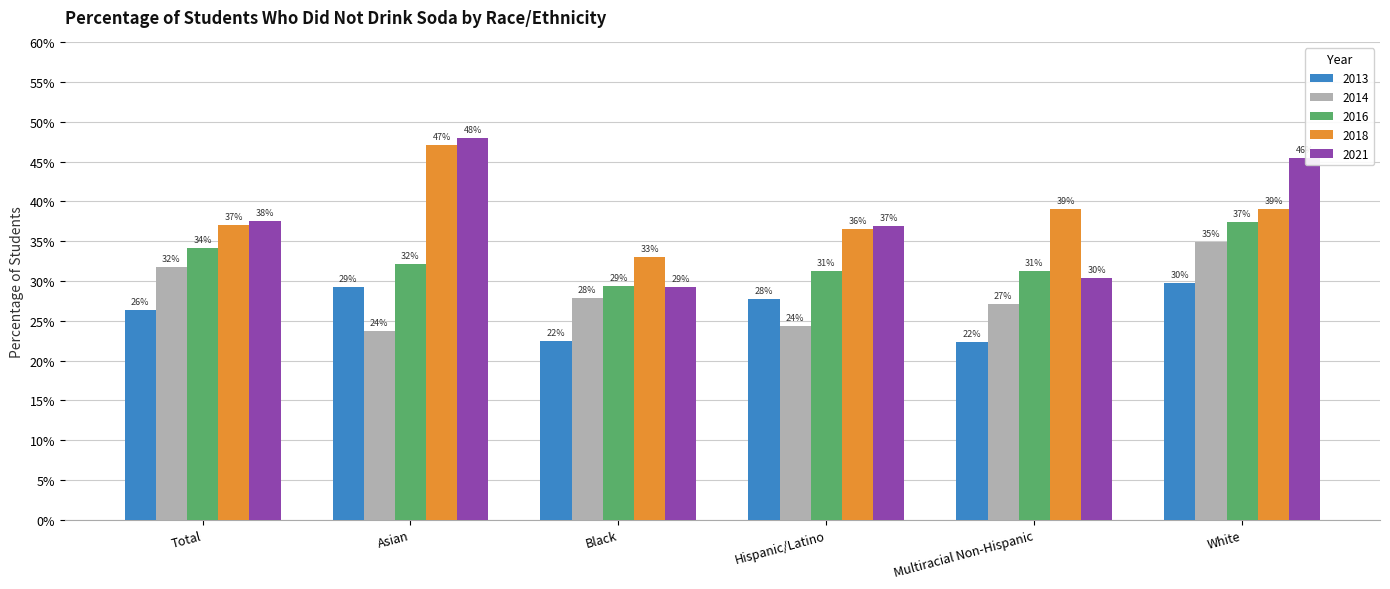

Does the chart contain stacked bars?

No